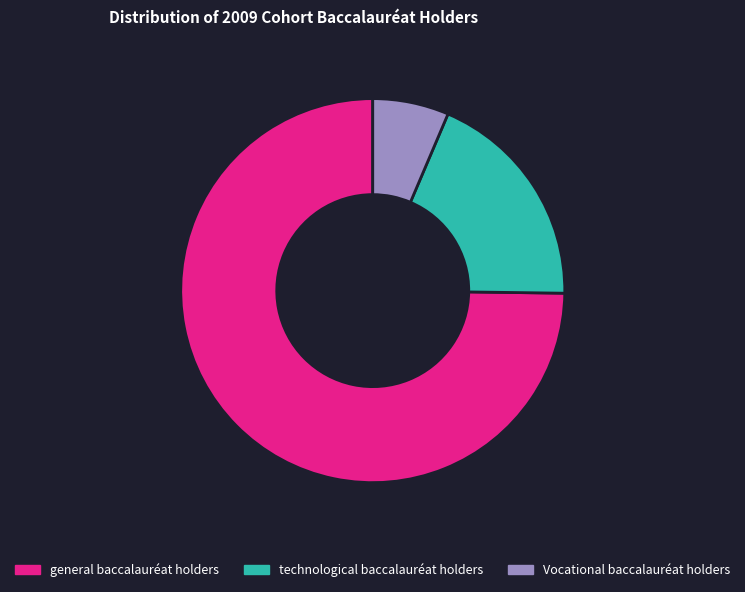

True or false: general baccalauréat holders accounts for 75% of the total.

True